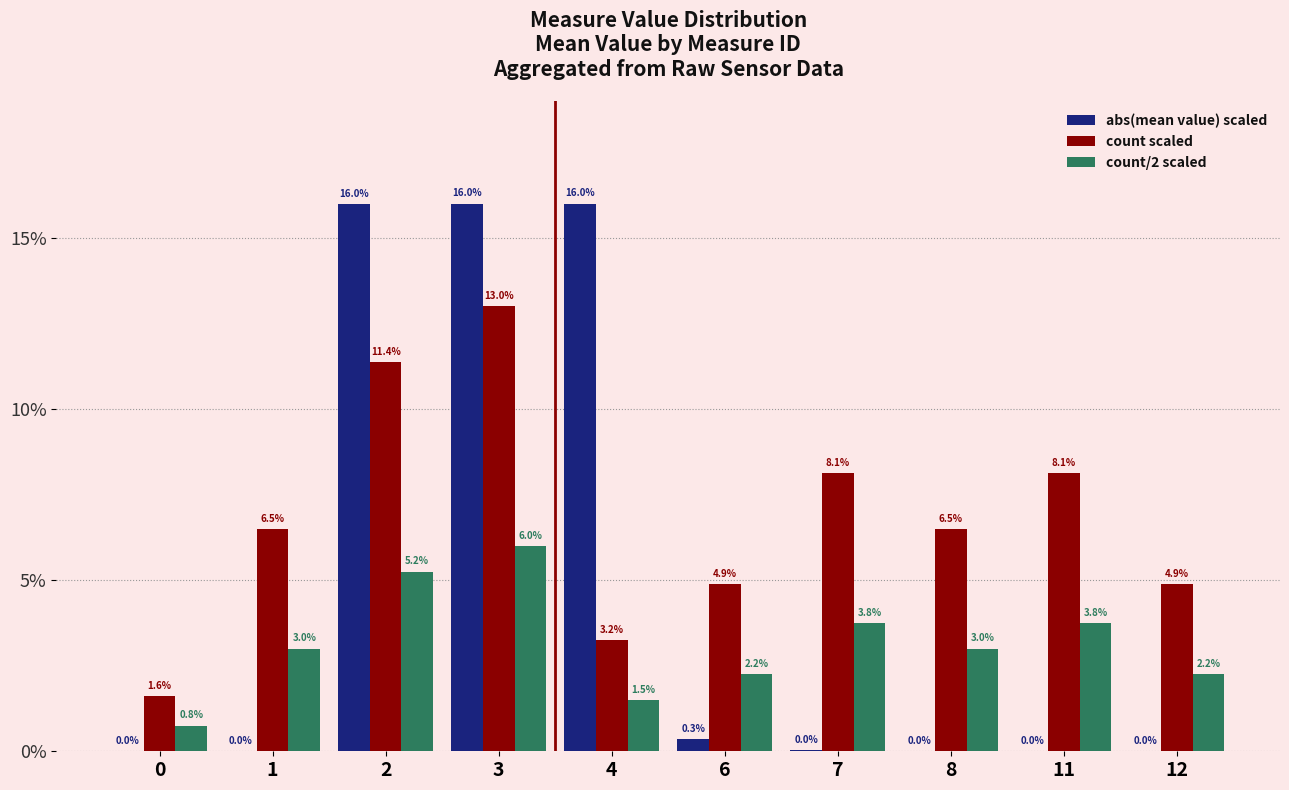

Between 2 and 11, which series saw the biggest shift?

abs(mean value) scaled